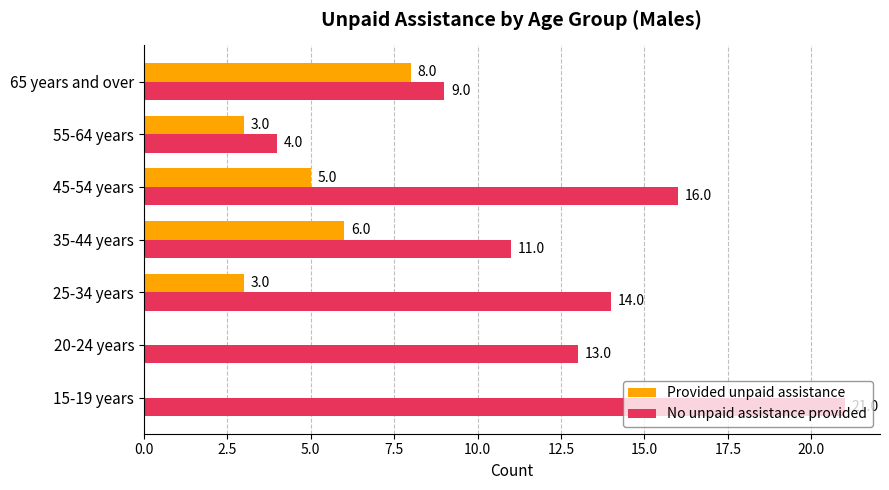

How many Provided unpaid assistance values are between 0 and 6?

6